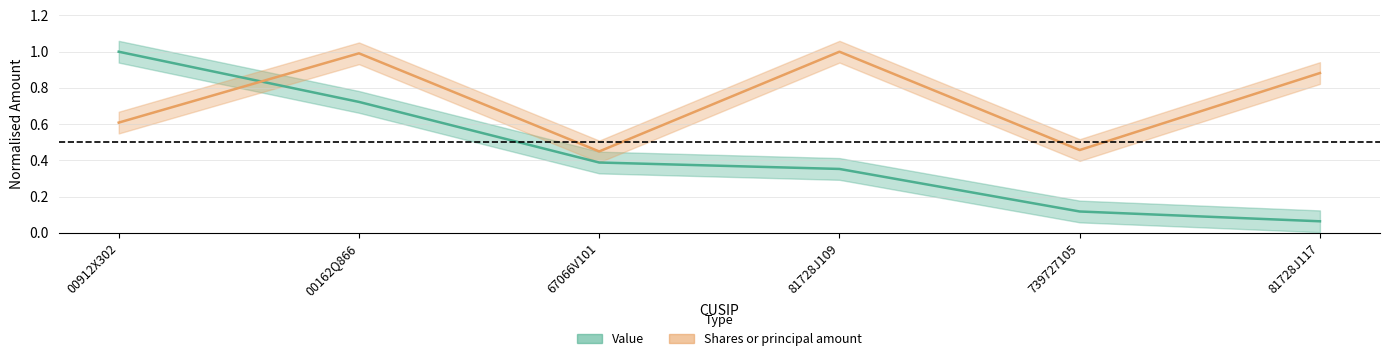

List the series in order of their overall mean, lowest first.

Value, Shares or principal amount